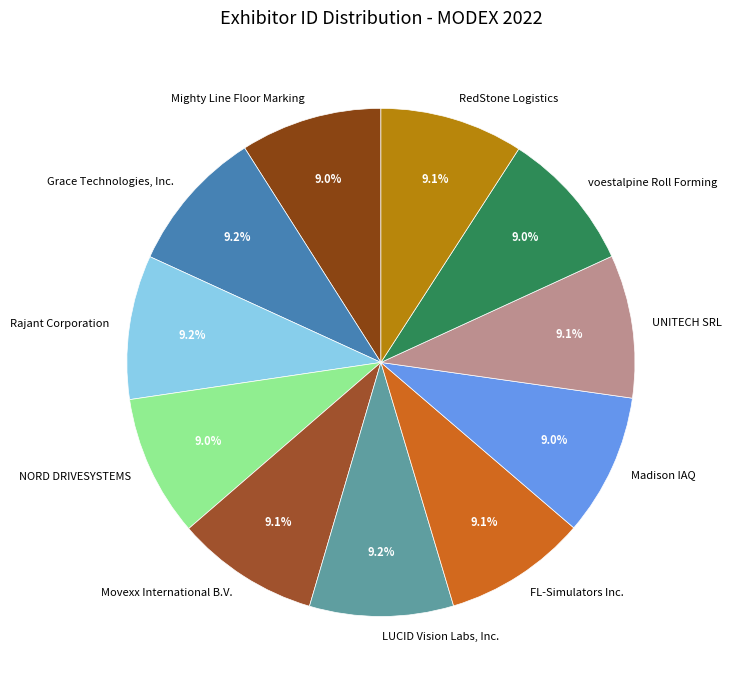

Is it true that Rajant Corporation is 1% of the pie?

False